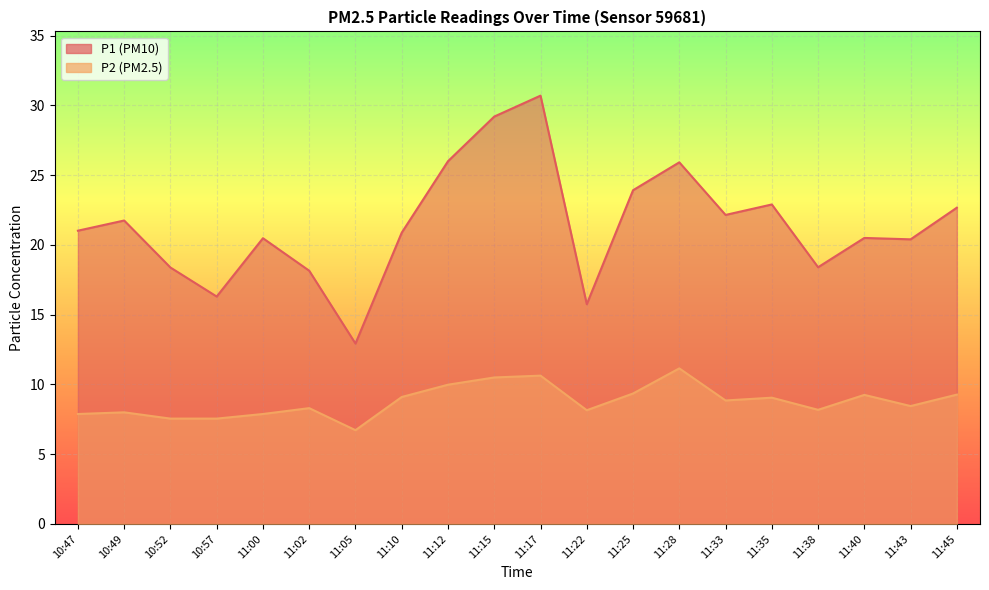

The P2 series shows 17.0 at 11:12. True or false?

False